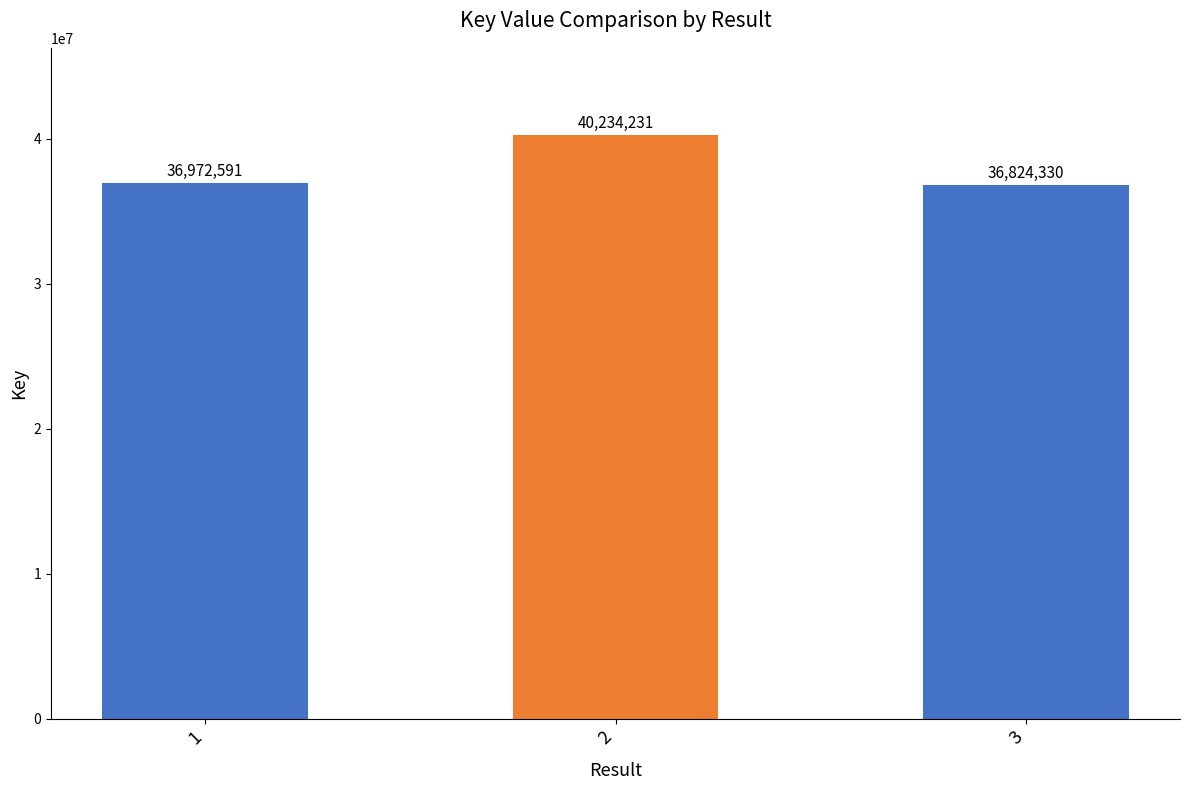

What is the sum of all values?

114031152